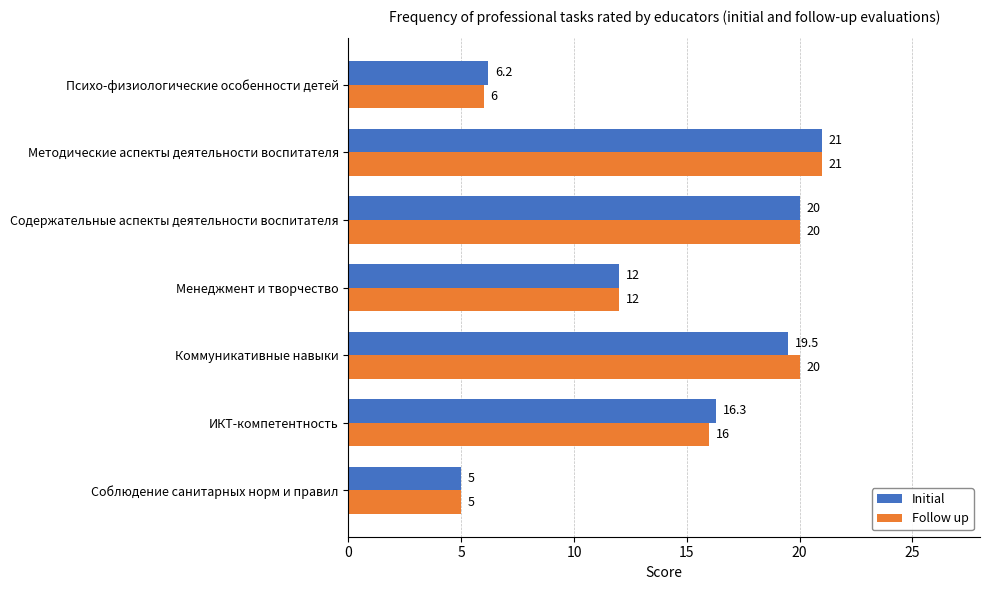

Where is Follow up nearest to the value 13?

Менеджмент и творчество